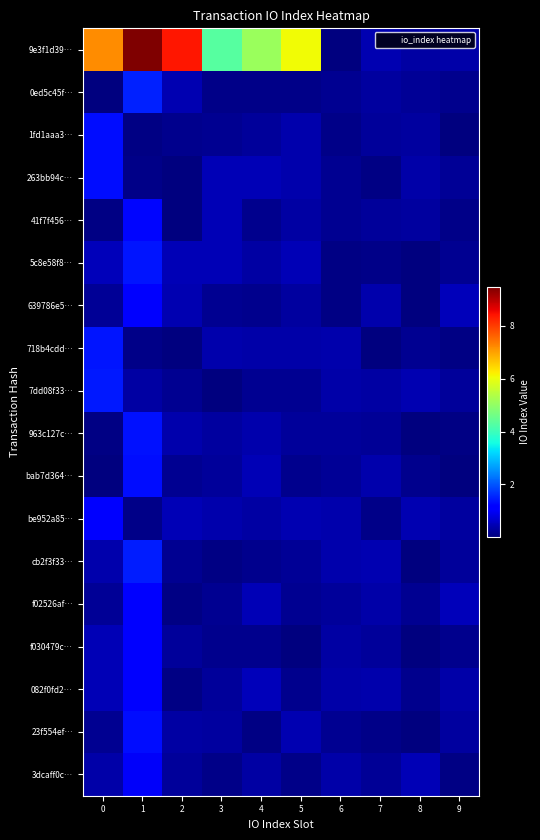

What is the difference between the highest and lowest values at 3?

4.3